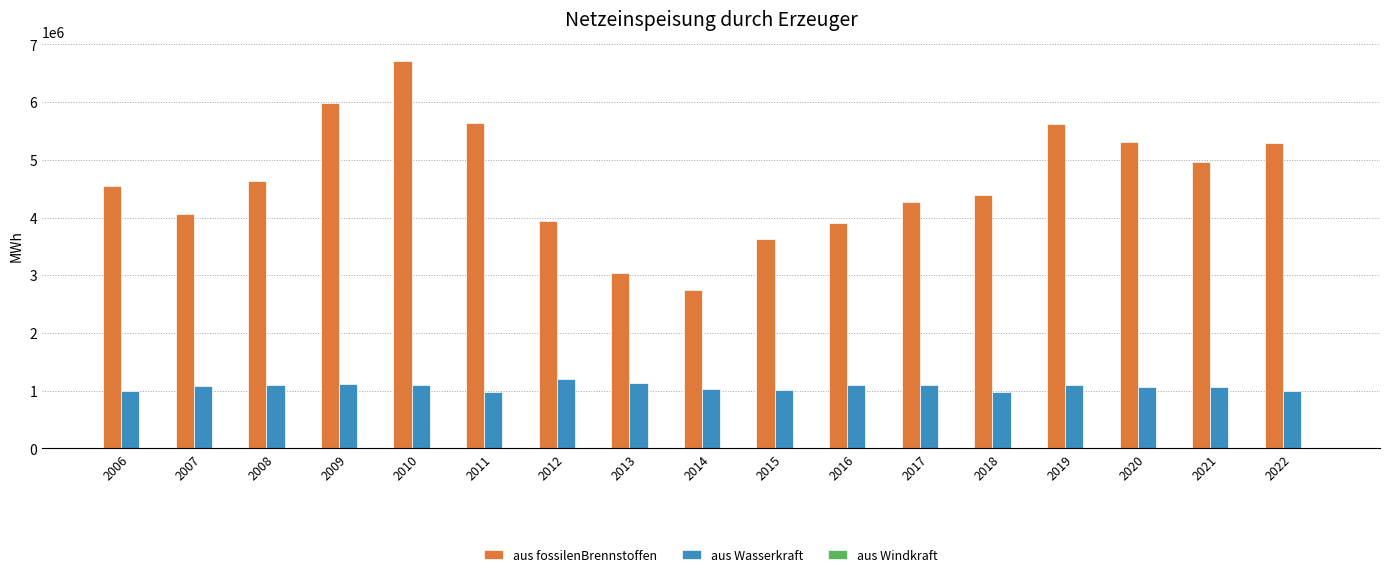

At which category is the sum across all series the highest?

2010